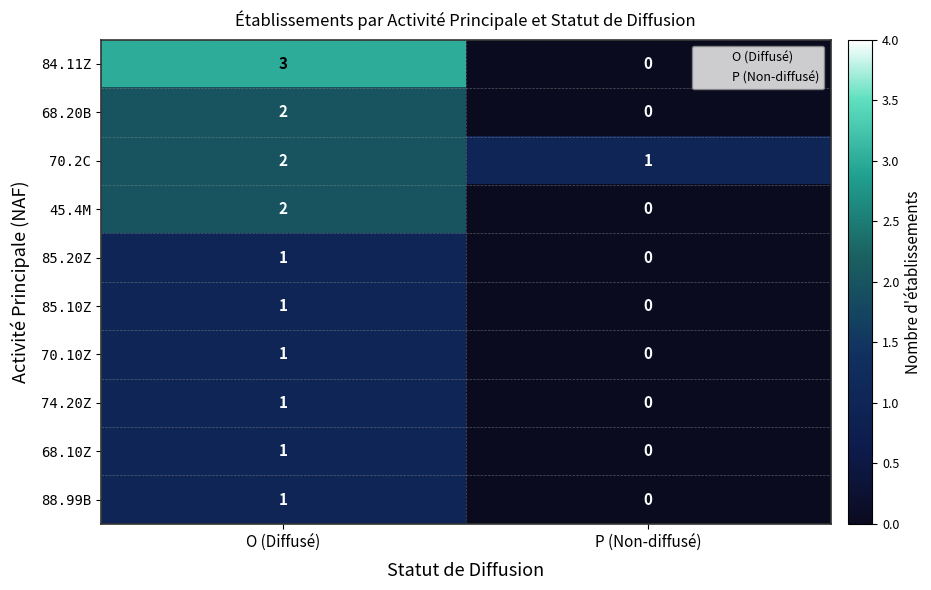

Is it true that 74.20Z equals 1 at O (Diffusé)?

True